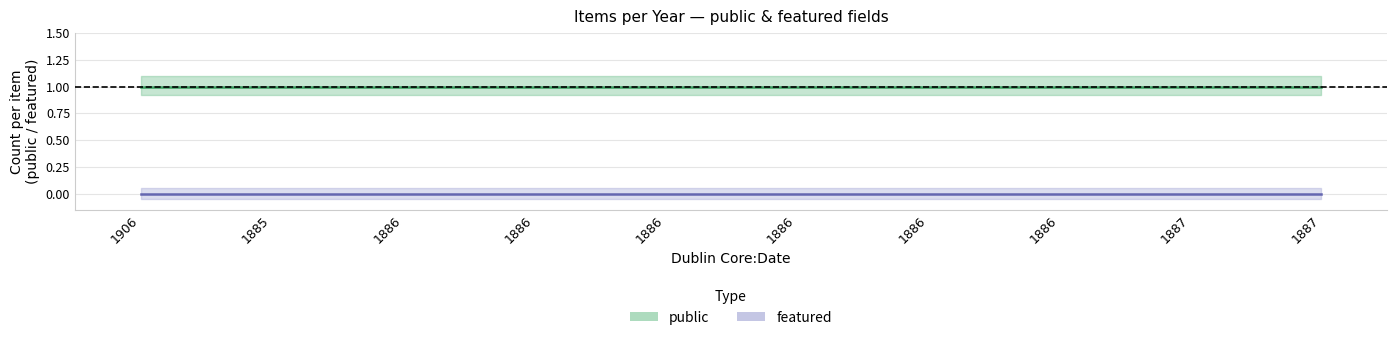

Reading left to right, what are all the values shown in this chart?

public_lower: 1	1	1	1	1	1	1	1	1	1
public_upper: 1	1	1	1	1	1	1	1	1	1
public_mid: 1	1	1	1	1	1	1	1	1	1
featured_lower: 0	0	0	0	0	0	0	0	0	0
featured_upper: 0	0	0	0	0	0	0	0	0	0
featured_mid: 0	0	0	0	0	0	0	0	0	0